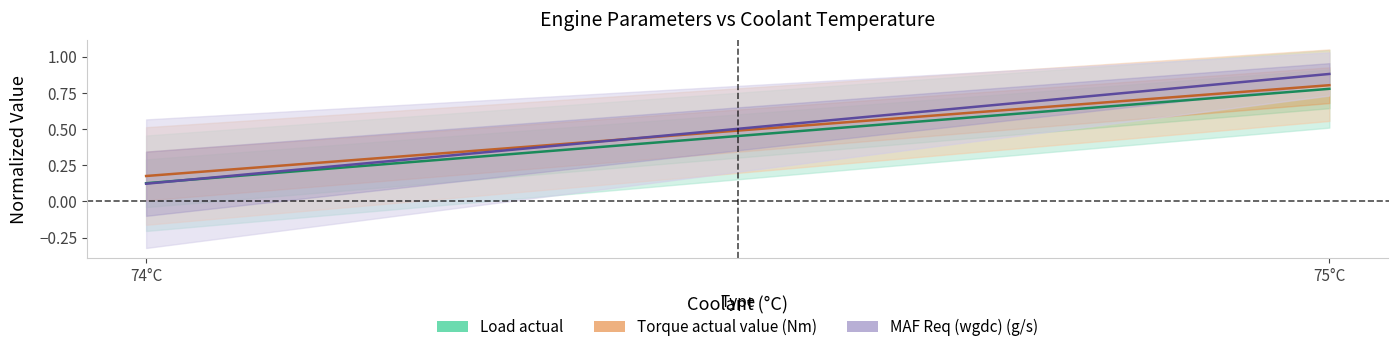

Rank the series by their maximum value, from highest to lowest.

MAF Req (wgdc) (g/s), Torque actual value (Nm), Load actual